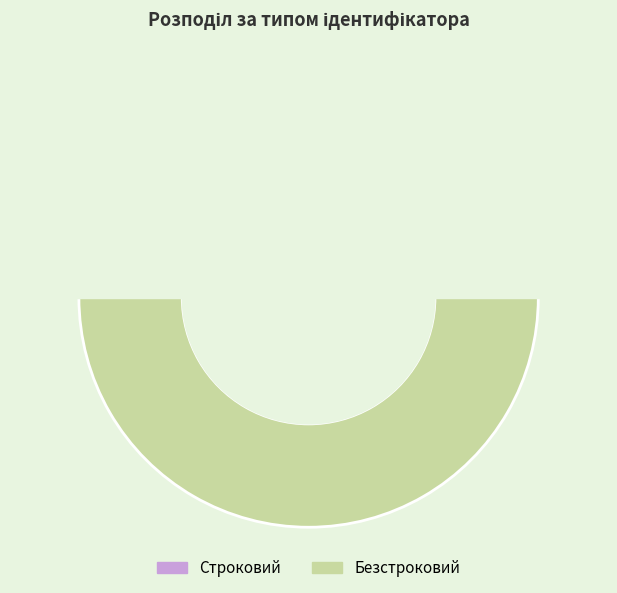

Approximately how many times larger is the value at Безстроковий compared to Строковий?

2.0